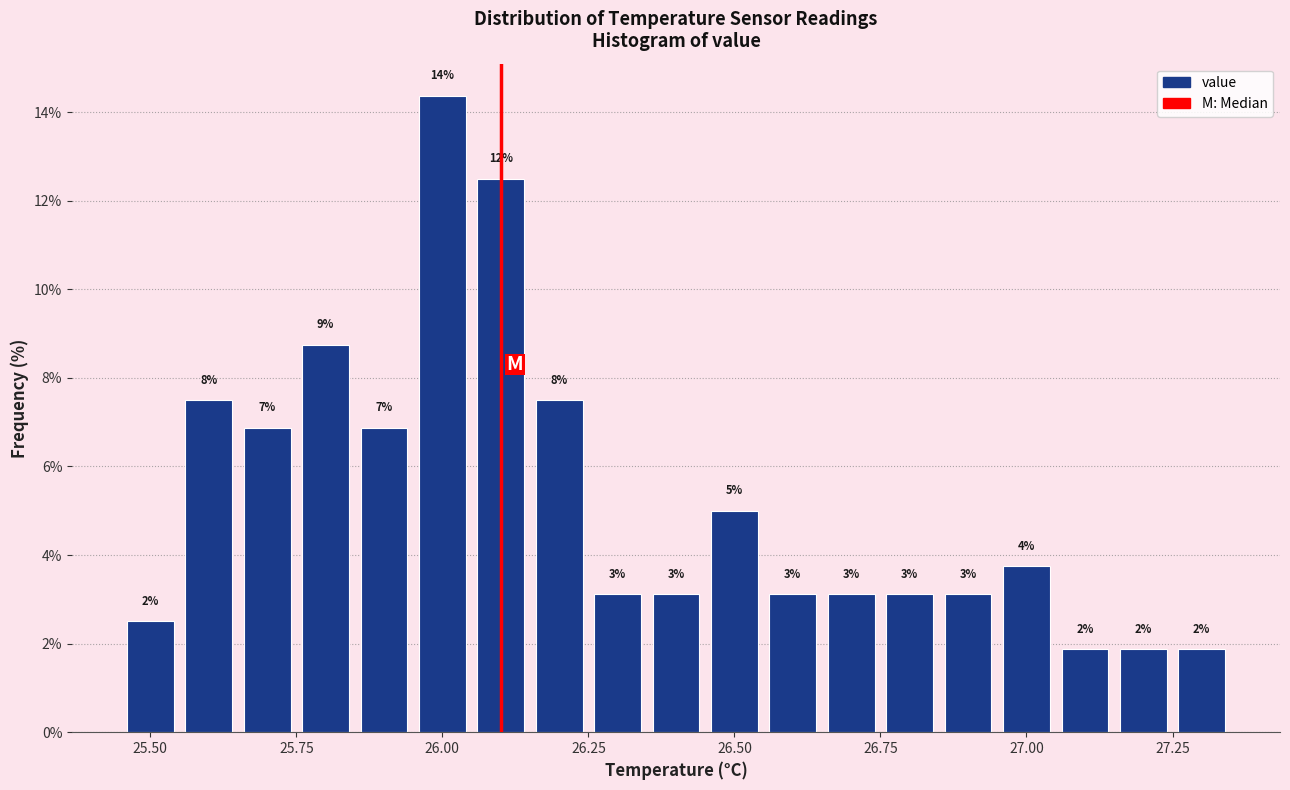

Around what value on the x-axis is the tallest bar? Give the approximate position of its centre, as read against the axis.

26.00